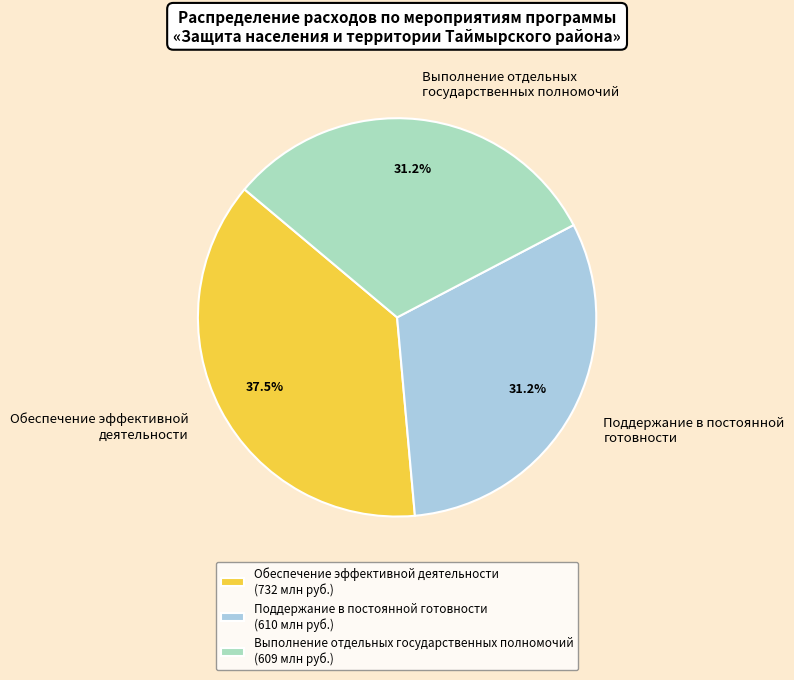

Between Поддержание в постоянной готовности (610 млн руб.) and Обеспечение эффективной деятельности (732 млн руб.), which is larger?

Обеспечение эффективной деятельности (732 млн руб.)